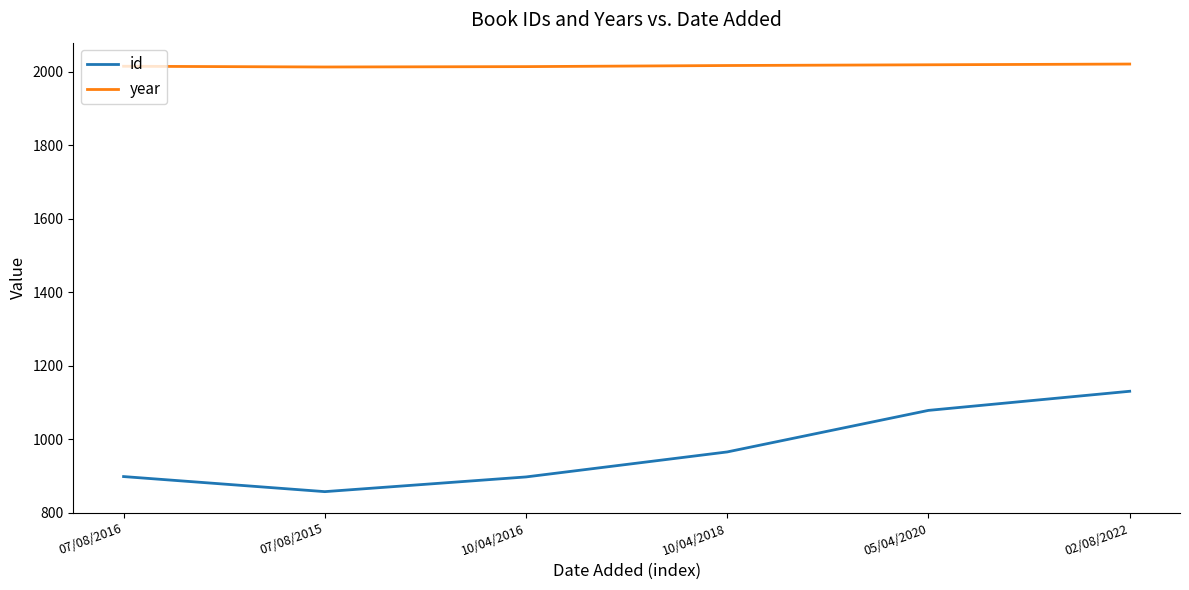

How many year values are between 2014 and 2019?

4